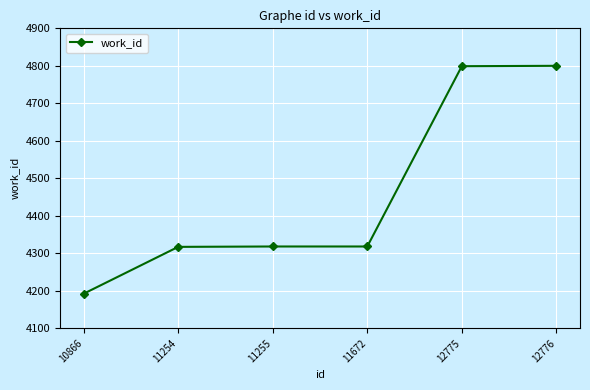

What is the change in value from 10866 to 11255?

+126